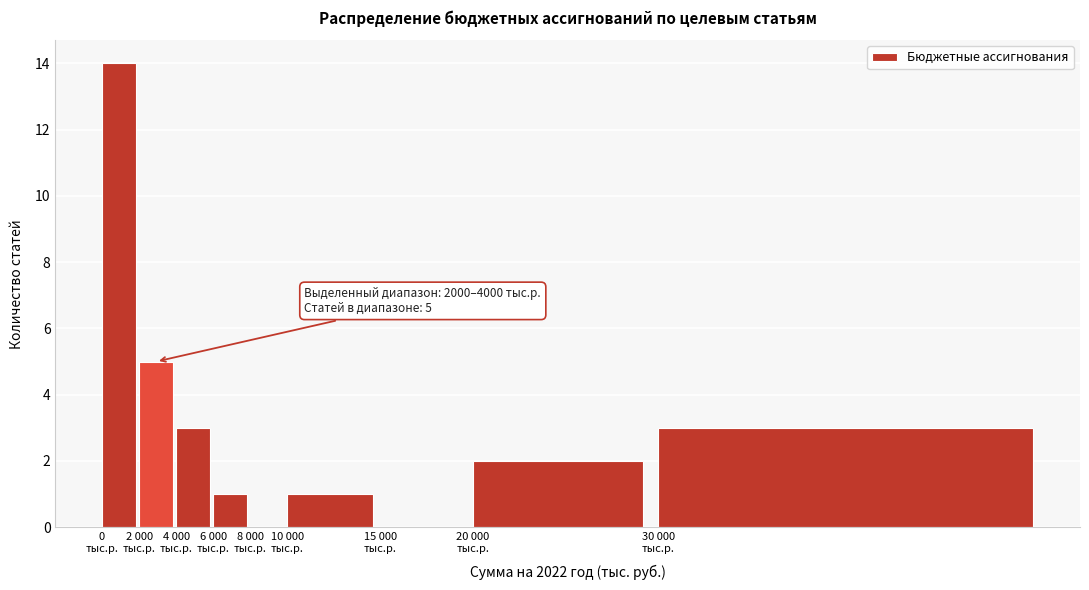

What is the sum of all values?

29